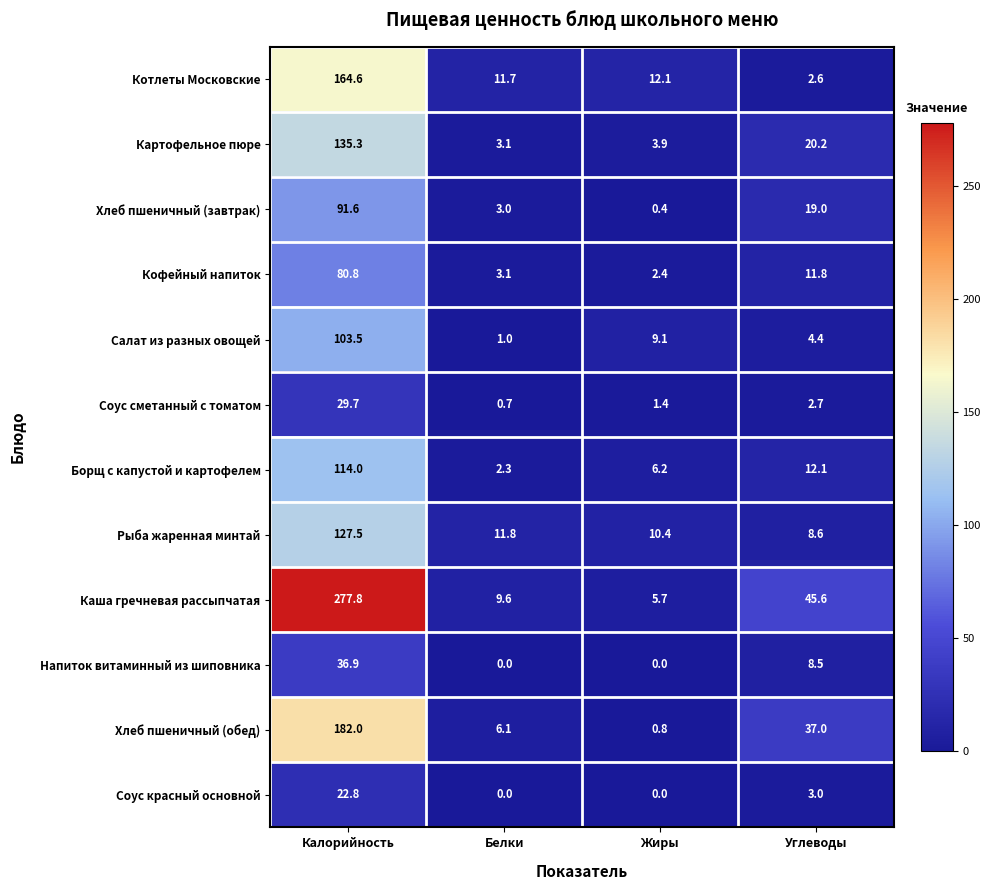

Which series has the largest total across all categories?

Каша гречневая рассыпчатая